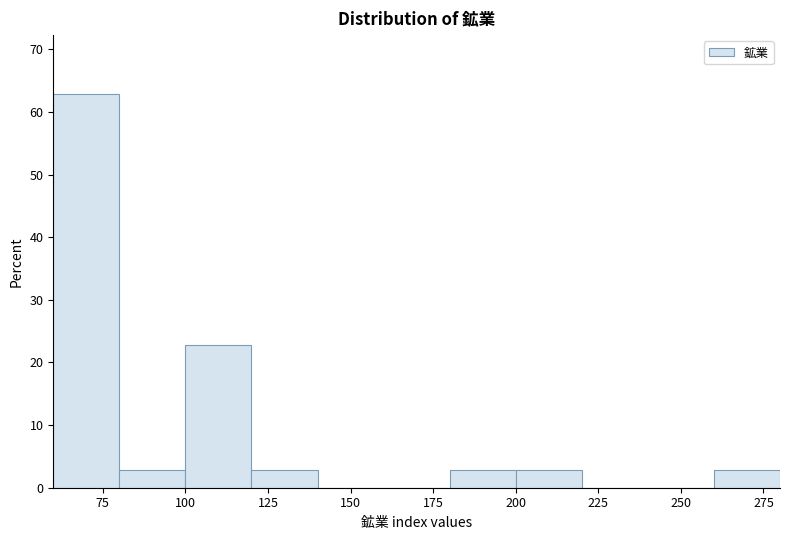

Reading left to right, transcribe this chart: for each bar, give the range it covers on the x-axis and its height. The values are not printed on the chart, so give them approximately, as read against the axis.

60 to 80: 63
80 to 100: 3
100 to 120: 23
120 to 140: 3
140 to 160: 0
160 to 180: 0
180 to 200: 3
200 to 220: 3
220 to 240: 0
240 to 260: 0
260 to 280: 3